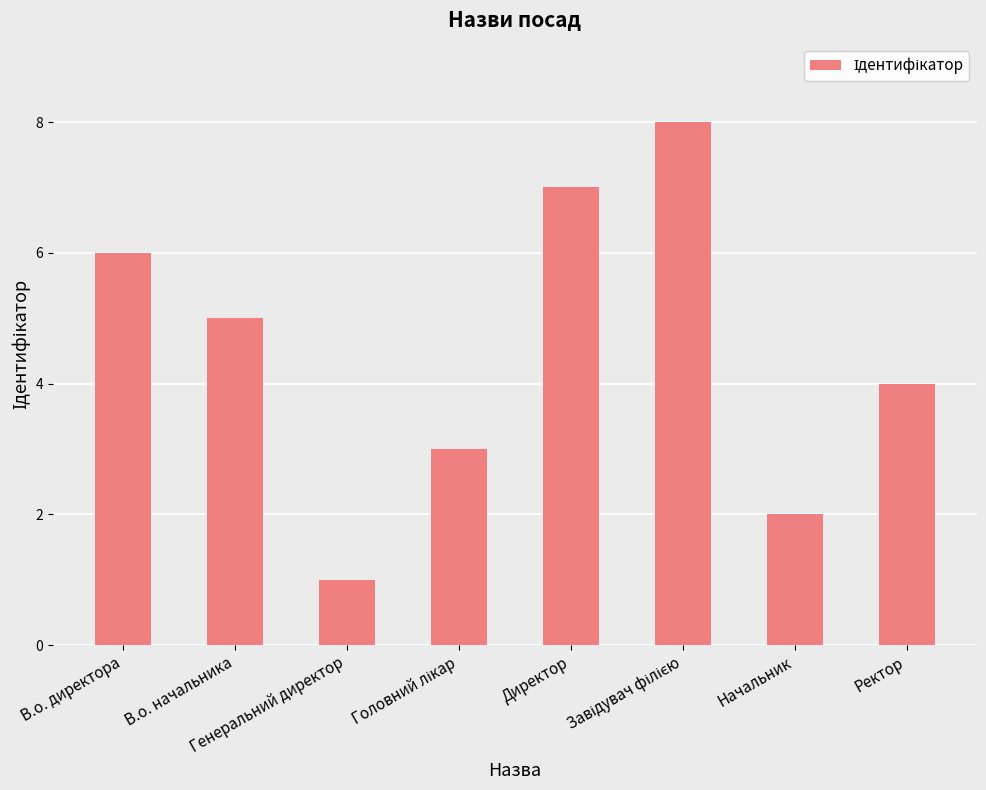

Are the bars horizontal?

No